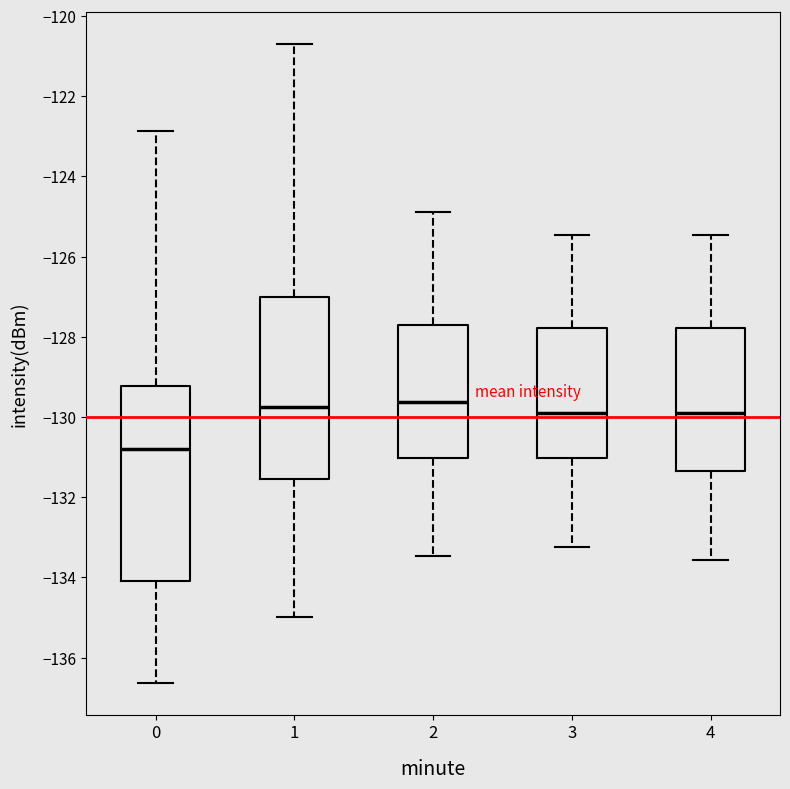

Reading left to right, read every box against the y-axis: the position of its median line, the range the box covers, and the ends of its whiskers. The values are not printed on the chart, so give them approximately, as read against the axis.

0: median -130.8, box -134.0 to -129.2, whiskers -136.6 to -122.8
1: median -129.8, box -131.6 to -127.0, whiskers -135.0 to -120.6
2: median -129.6, box -131.0 to -127.8, whiskers -133.4 to -124.8
3: median -129.8, box -131.0 to -127.8, whiskers -133.2 to -125.4
4: median -129.8, box -131.4 to -127.8, whiskers -133.6 to -125.4